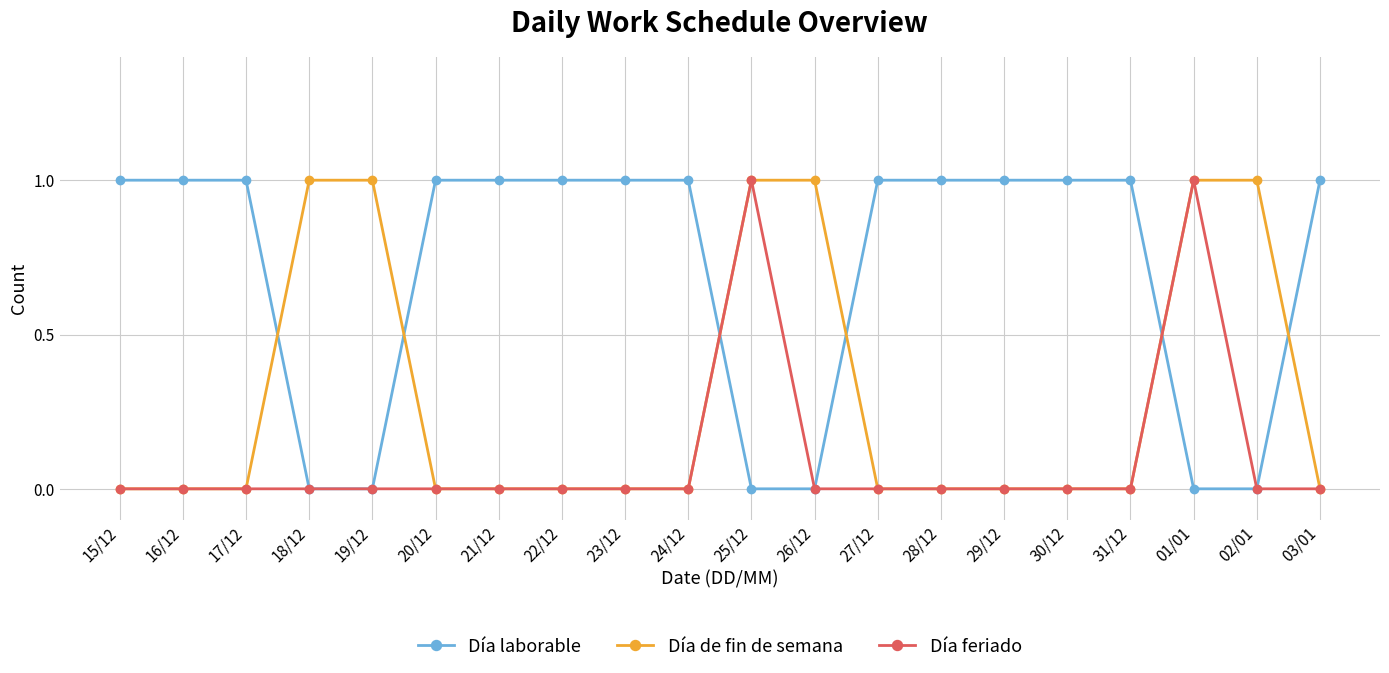

Which series has the largest total across all categories?

Día laborable